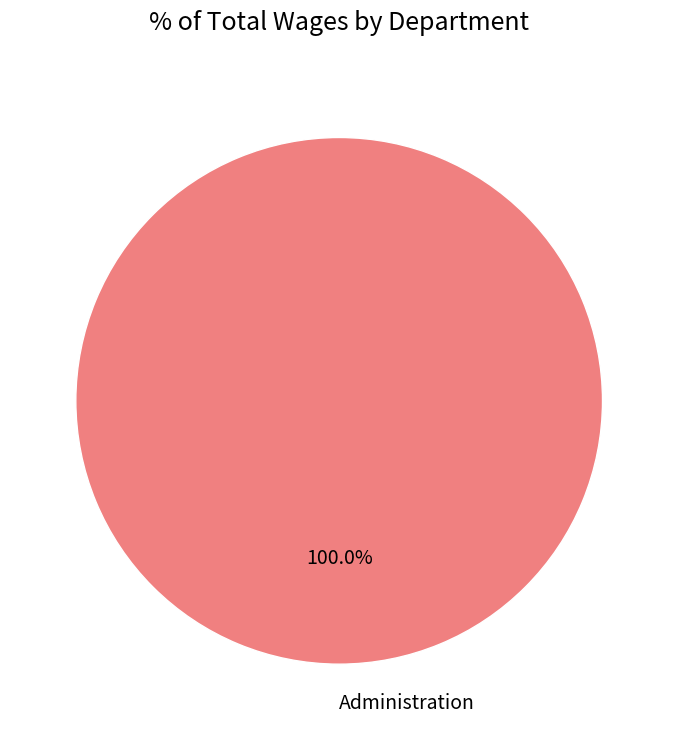

Rank the categories by value from lowest to highest.

Administration